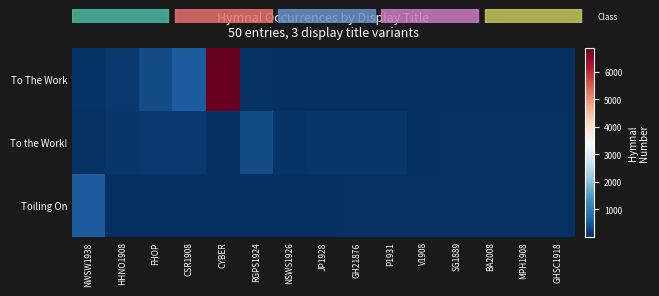

At P1931, list the series in order from largest to smallest.

To the Work!, Toiling On, To The Work